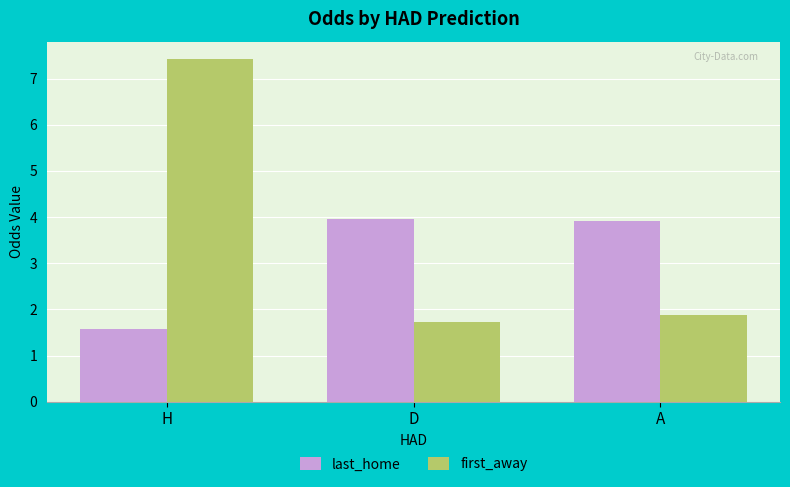

Reading left to right, list all the values displayed in this chart.

last_home: H=1.6	D=4.0	A=3.9
first_away: H=7.4	D=1.7	A=1.9